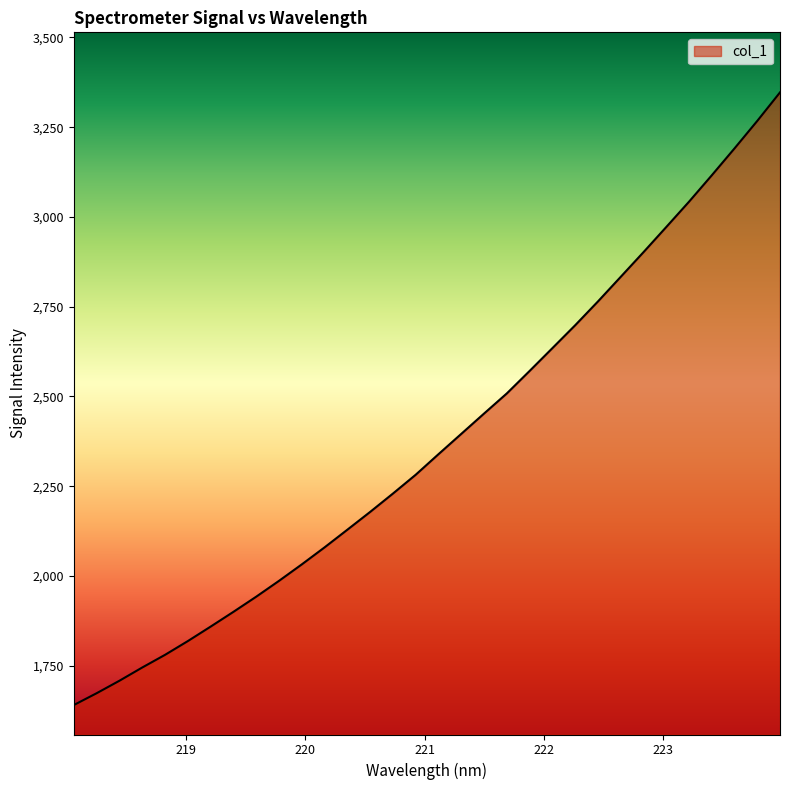

What is the smallest value displayed?

1640.3